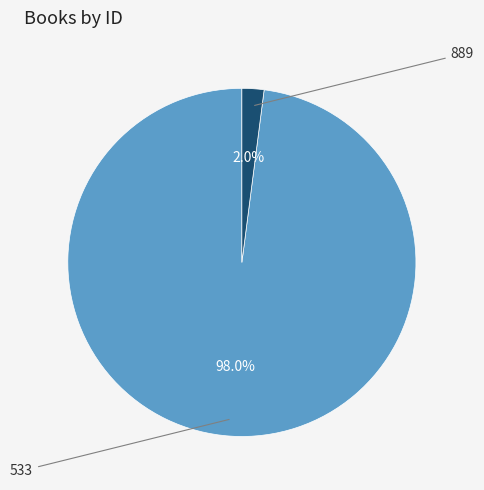

Is there any slice that represents more than half of the pie?

Yes